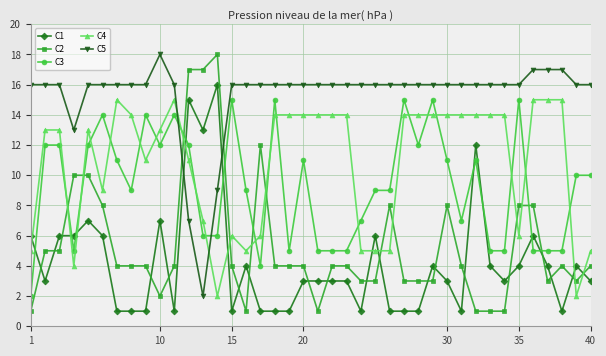

What is the highest value of the C3 series?

15